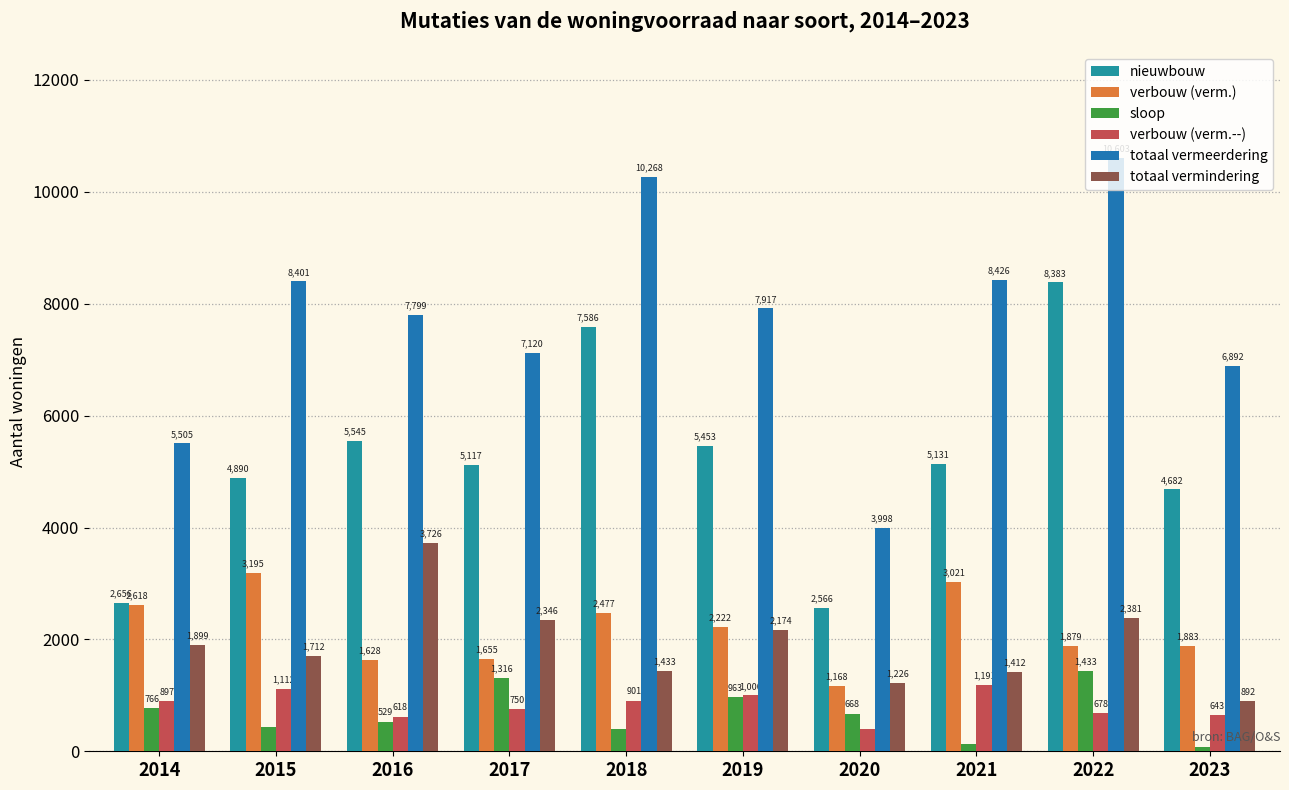

At which label does sloop reach its minimum?

2023